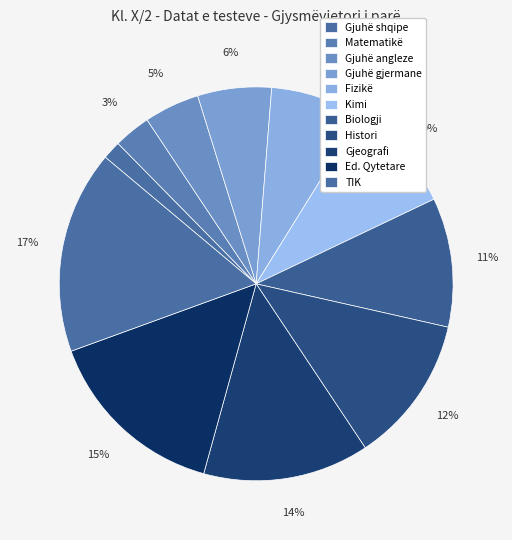

Rank the categories by value from lowest to highest.

Gjuhë shqipe, Matematikë, Gjuhë angleze, Gjuhë gjermane, Fizikë, Kimi, Biologji, Histori, Gjeografi, Ed. Qytetare, TIK